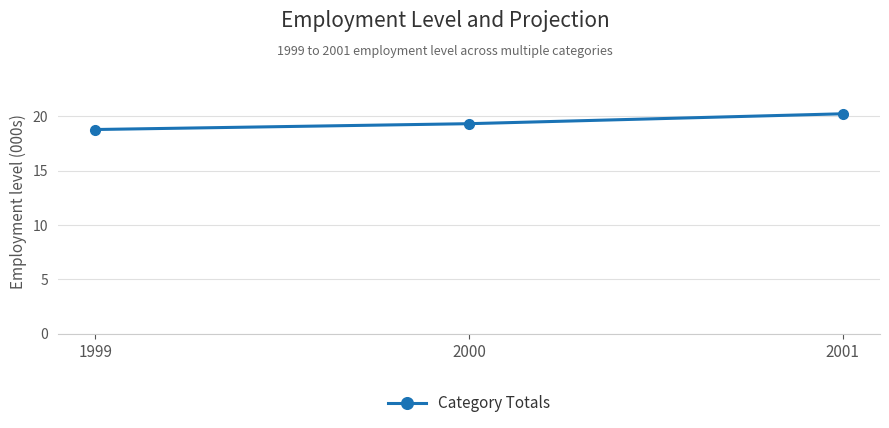

Reading left to right, transcribe all the data shown in this chart.

1999=18.8	2000=19.3	2001=20.2